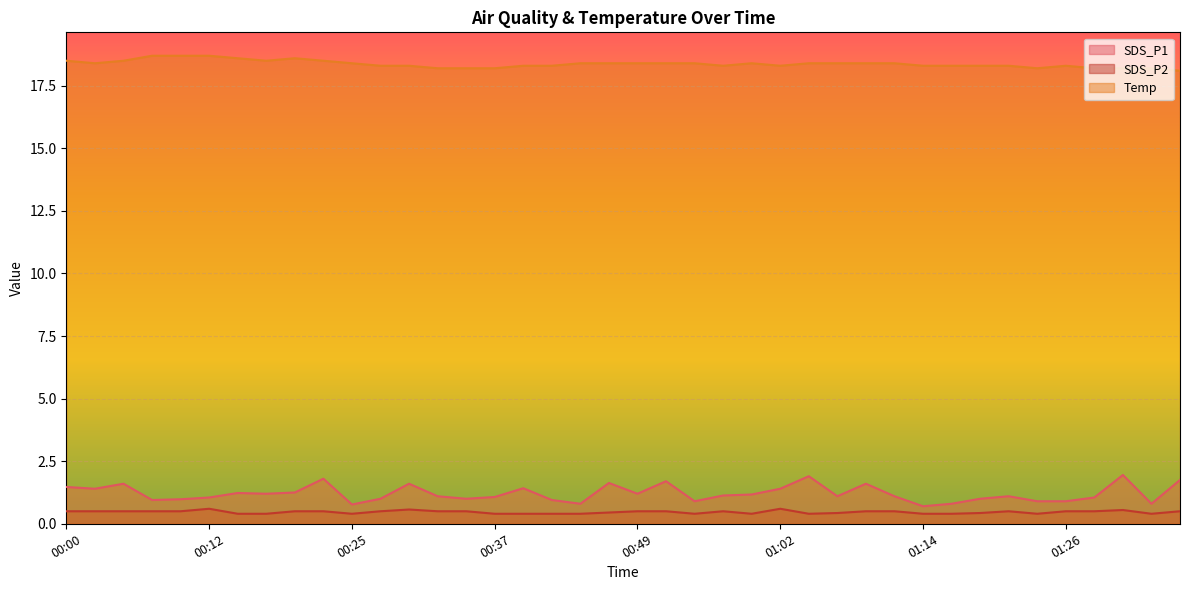

What is the maximum value for Temp?

18.7